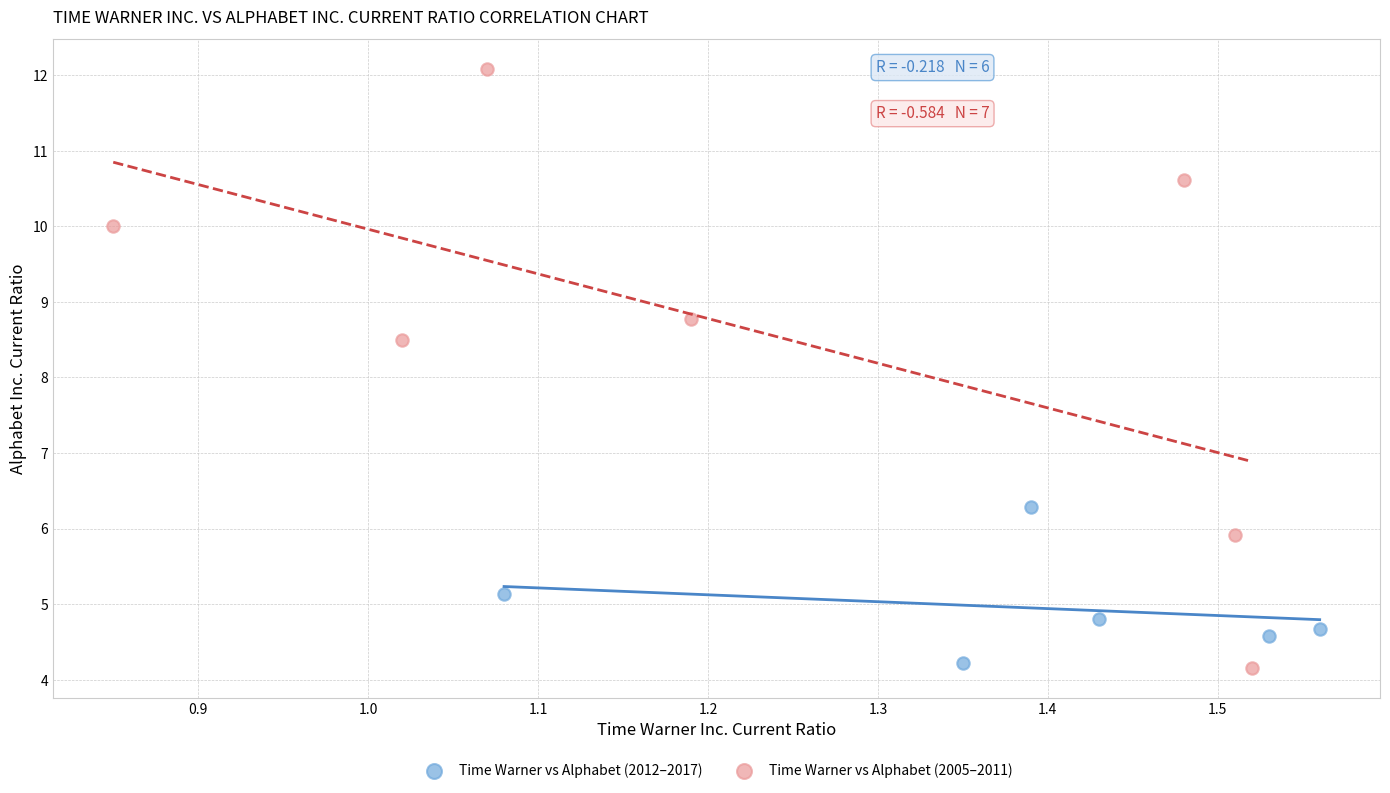

Which series reaches the maximum Y coordinate?

Time Warner vs Alphabet (2005–2011)